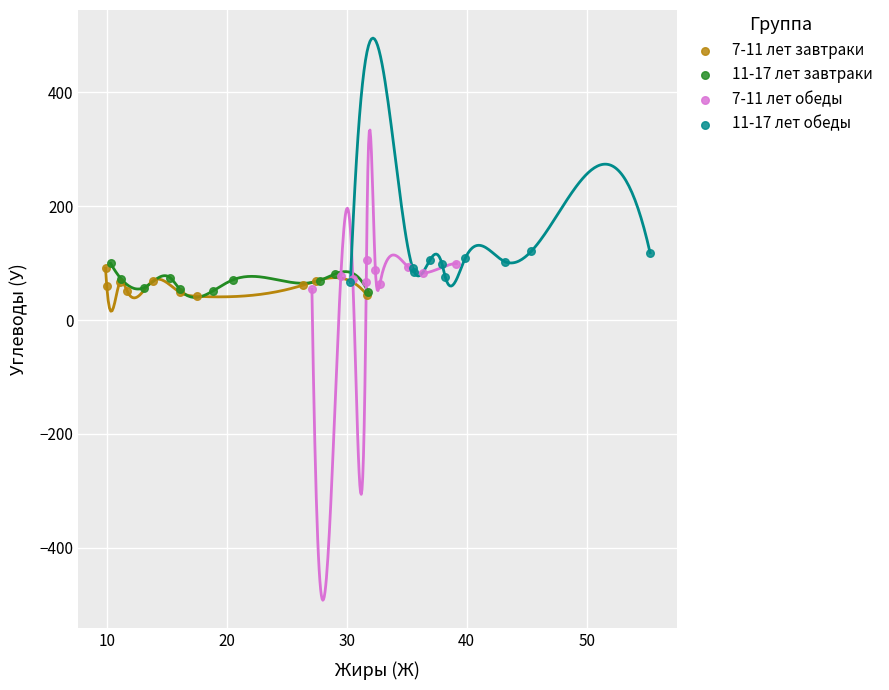

What are all the series names shown in the legend?

7-11 лет завтраки, 11-17 лет завтраки, 7-11 лет обеды, 11-17 лет обеды